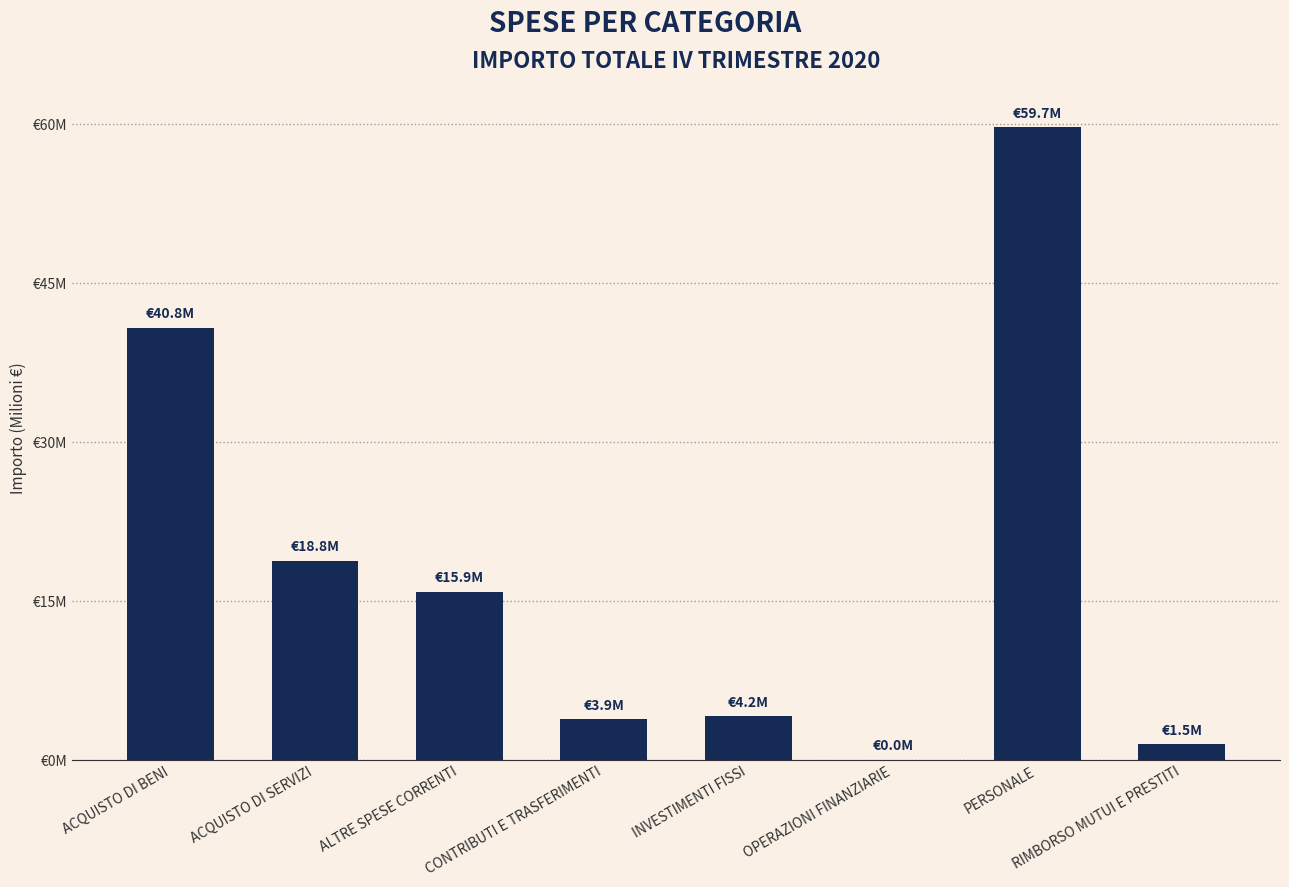

Where does the data first go above 15882579?

ACQUISTO DI BENI